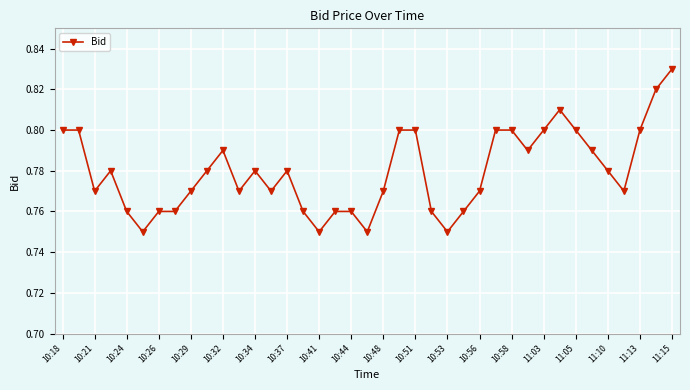

How many values are between 0 and 1?

39